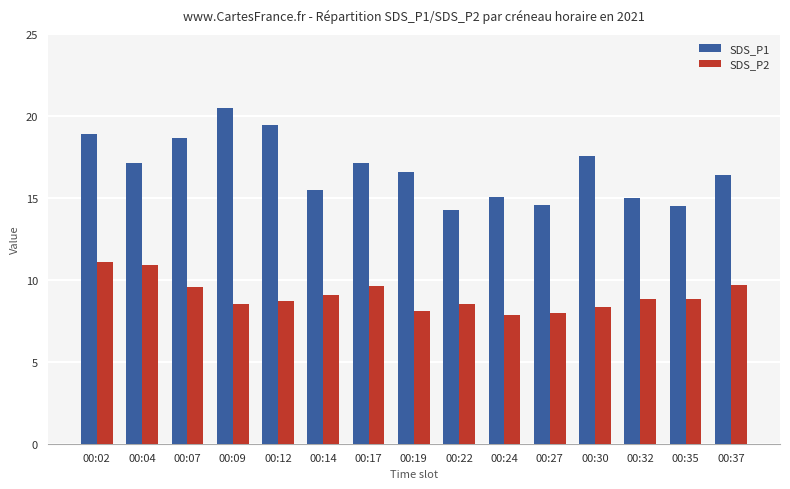

What is the sum of all SDS_P1 values?

251.2